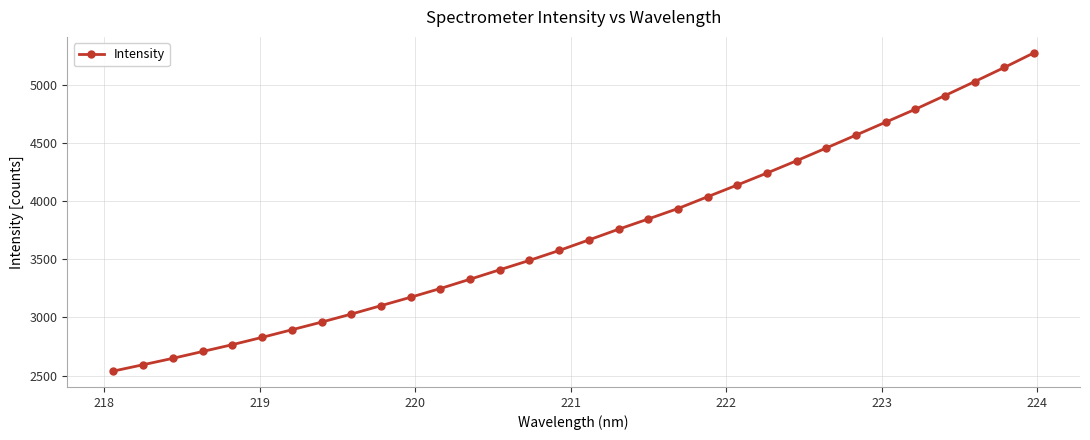

How many lines are shown in the chart?

1